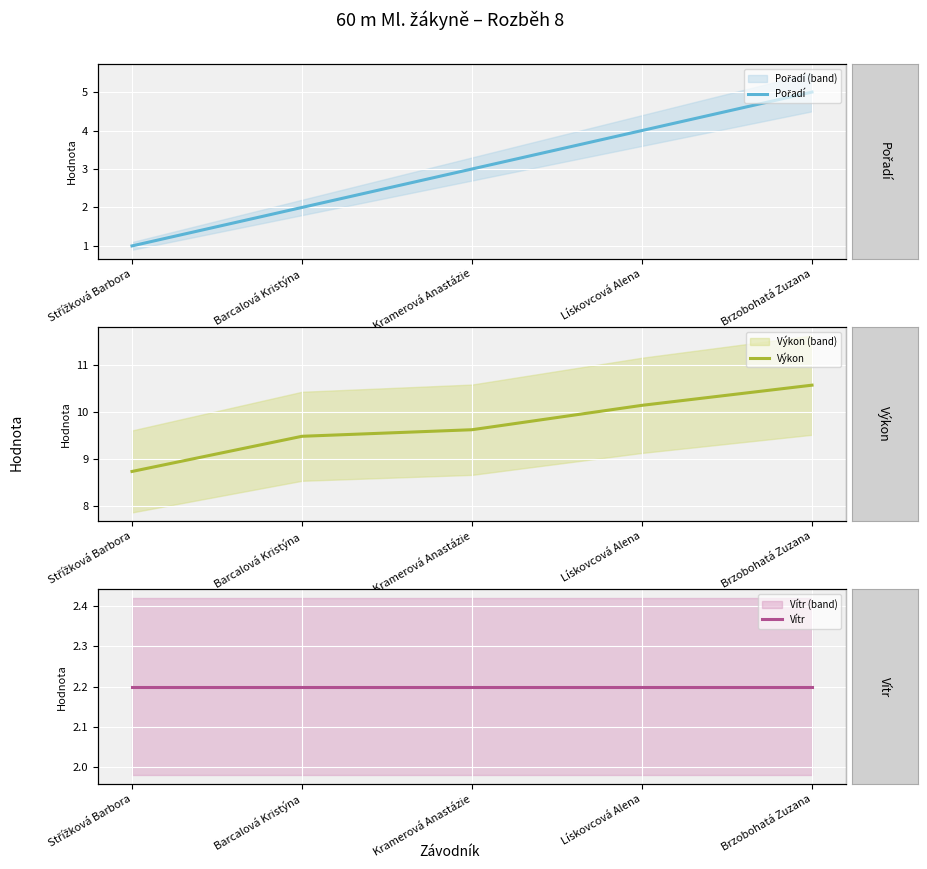

Which series changed the most between Lískovcová Alena and Brzobohatá Zuzana?

Pořadí